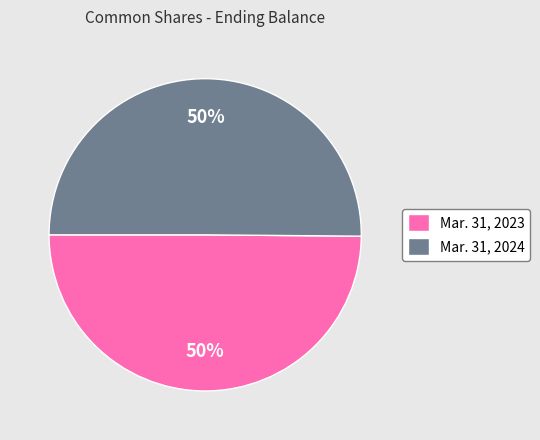

Do Mar. 31, 2023 and Mar. 31, 2024 together represent more than half of the pie?

Yes